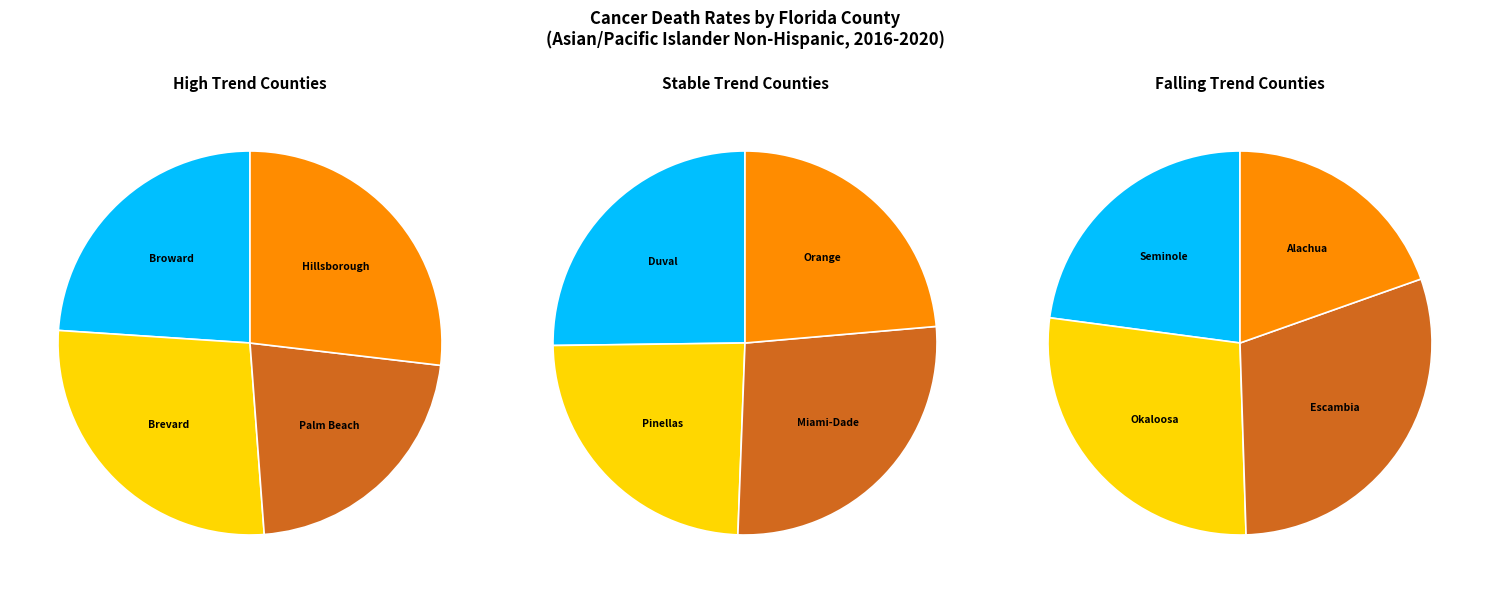

True or false: Brevard County accounts for 20% of the total.

False